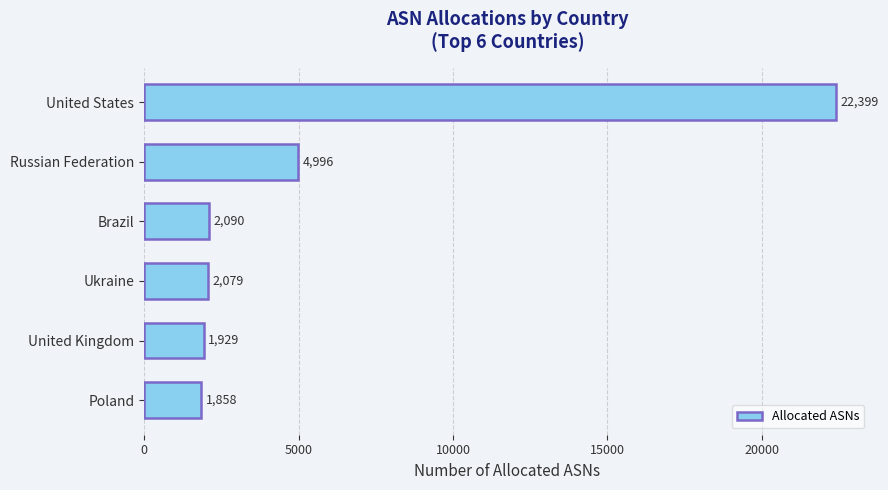

What is the sum of all values?

35351